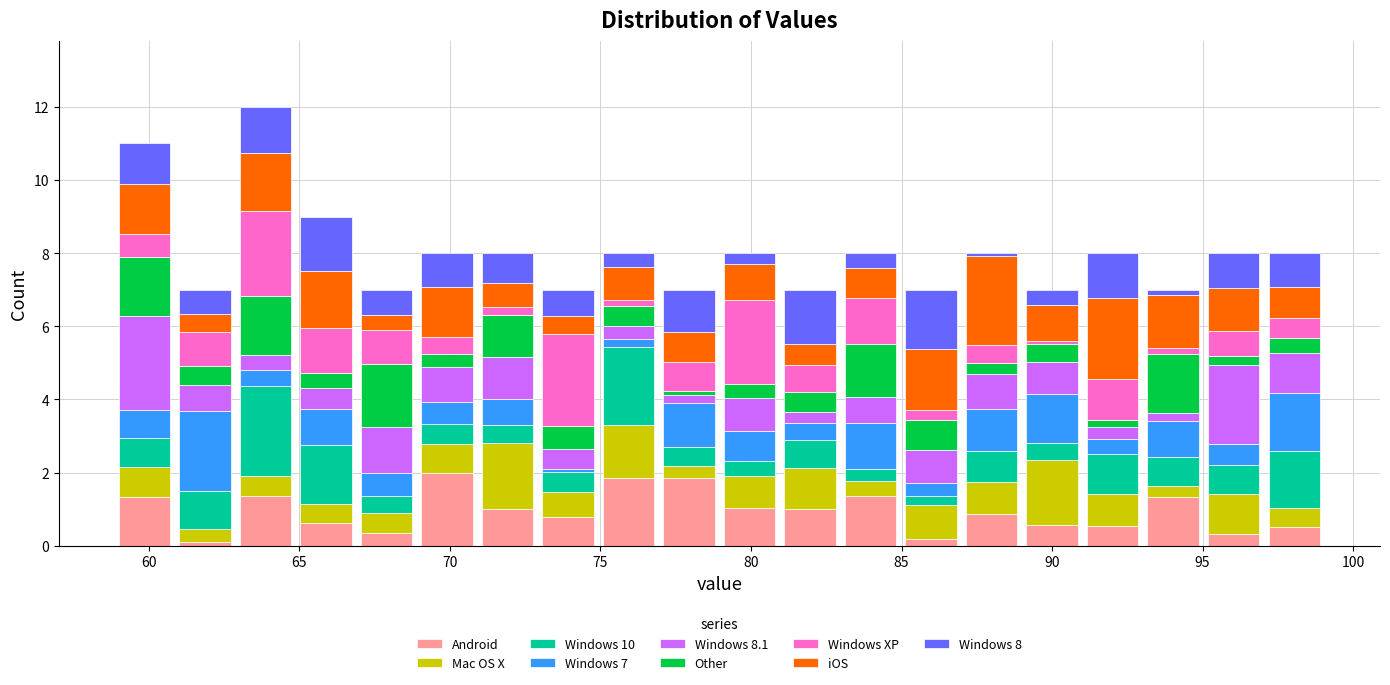

What is the total height of the stacked bar covering 67 to 69 on the x-axis? Neither the bar edges nor the heights are printed on the chart, so give them approximately, as read against the axes.

7